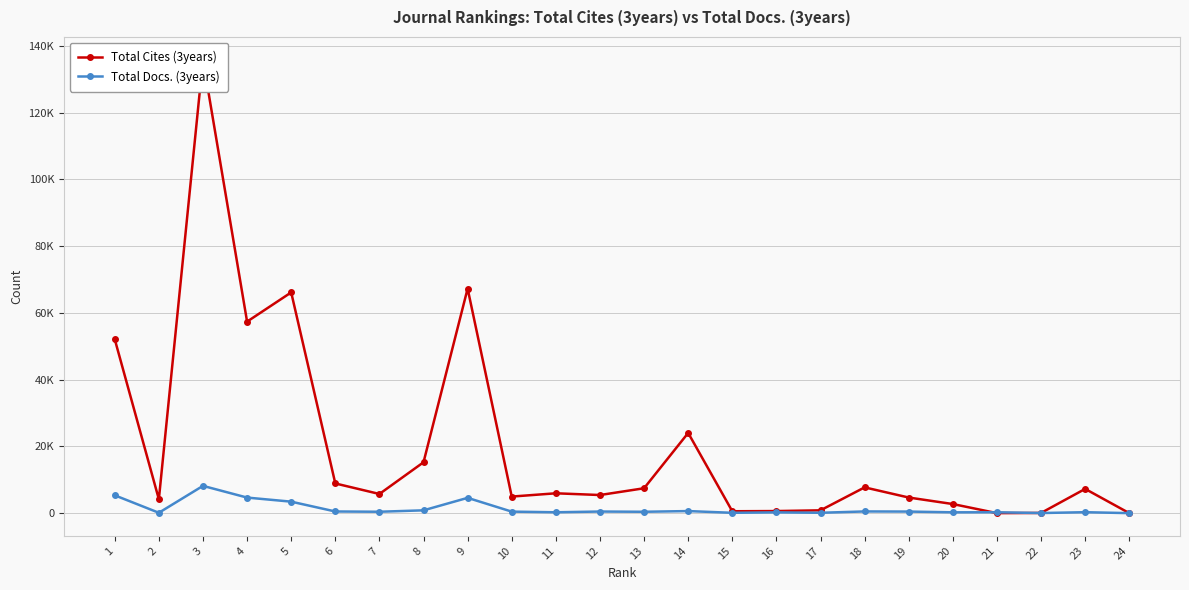

After their last crossing, which series has the higher values: Total Cites (3years) or Total Docs. (3years)?

Total Cites (3years)